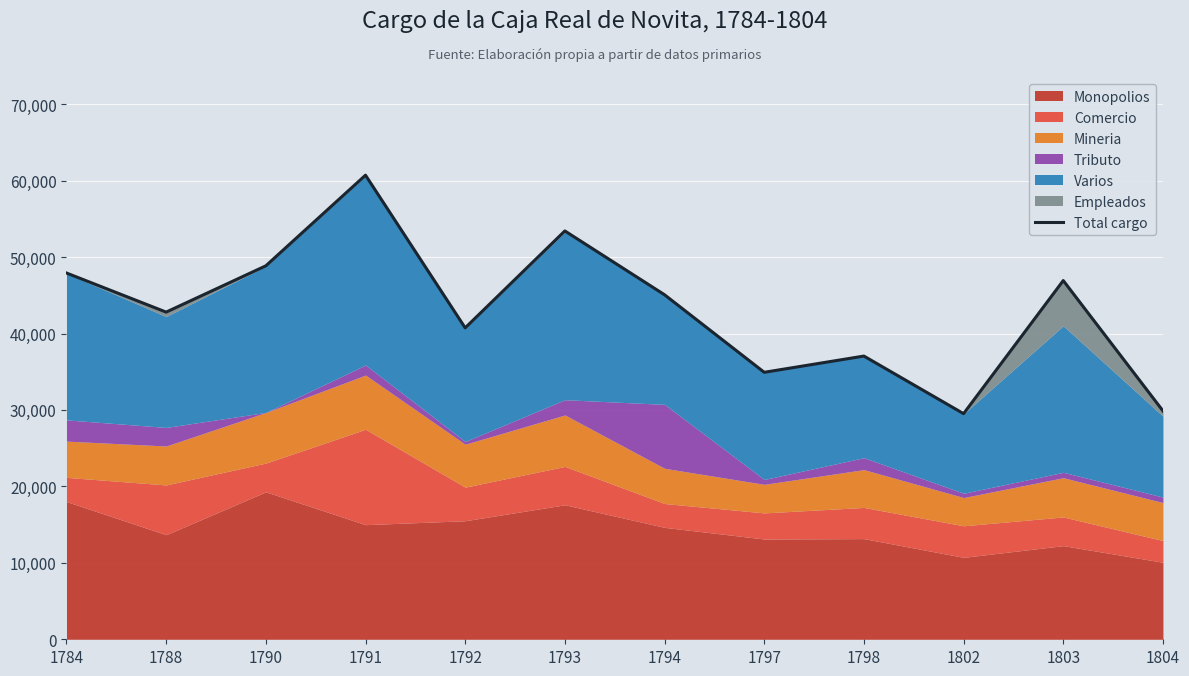

List the labels in order of value, smallest first.

1802, 1804, 1797, 1798, 1792, 1788, 1794, 1803, 1784, 1790, 1793, 1791